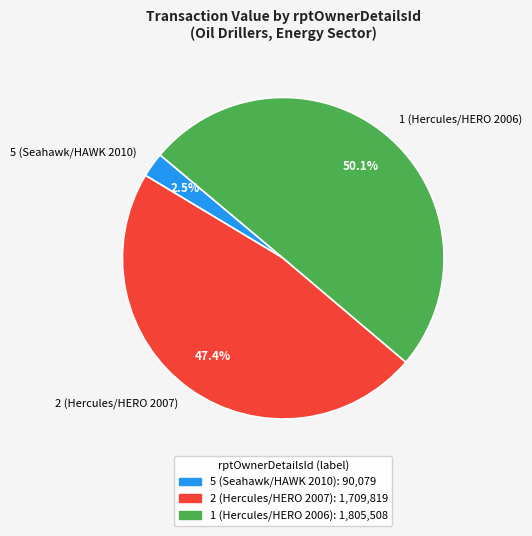

Which slice represents more than half of the pie?

1 (Hercules/HERO 2006)